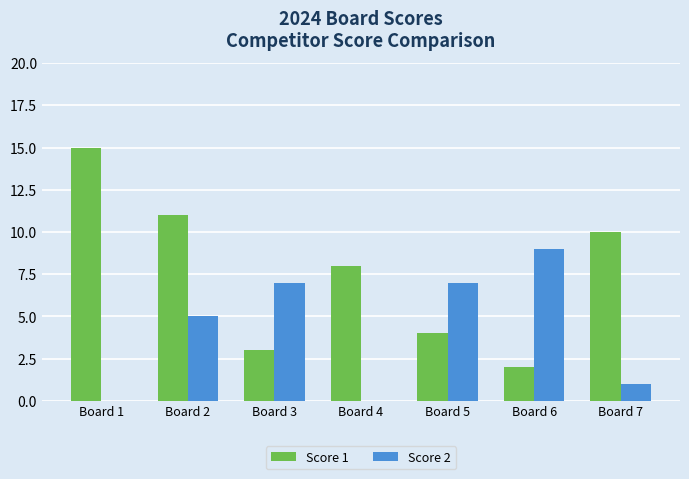

True or false: Score 1 has a value of 18 at Board 7.

False